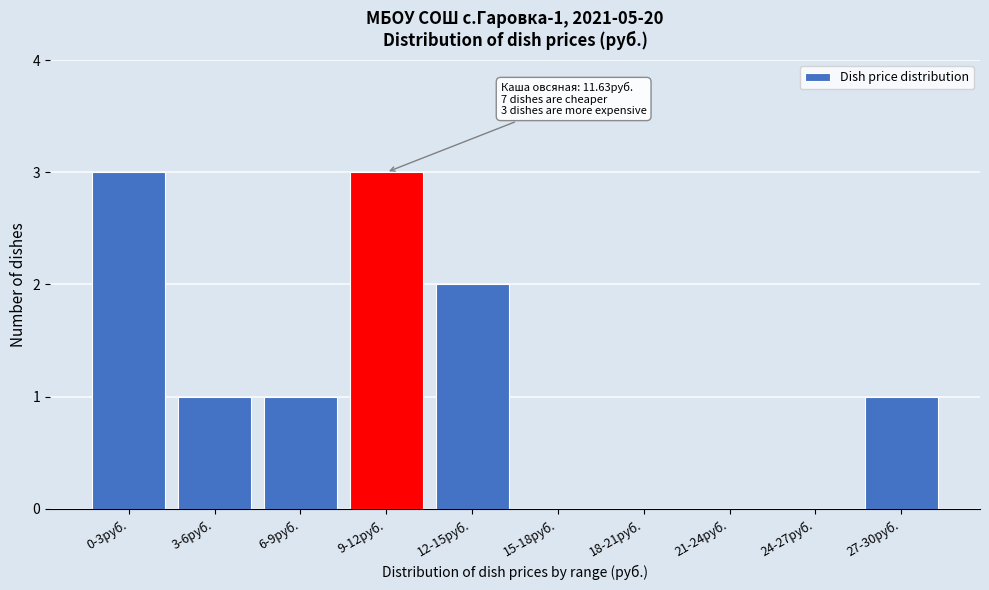

Reading right to left, transcribe all the data shown in this chart.

27-30руб.=1	24-27руб.=0	21-24руб.=0	18-21руб.=0	15-18руб.=0	12-15руб.=2	9-12руб.=3	6-9руб.=1	3-6руб.=1	0-3руб.=3